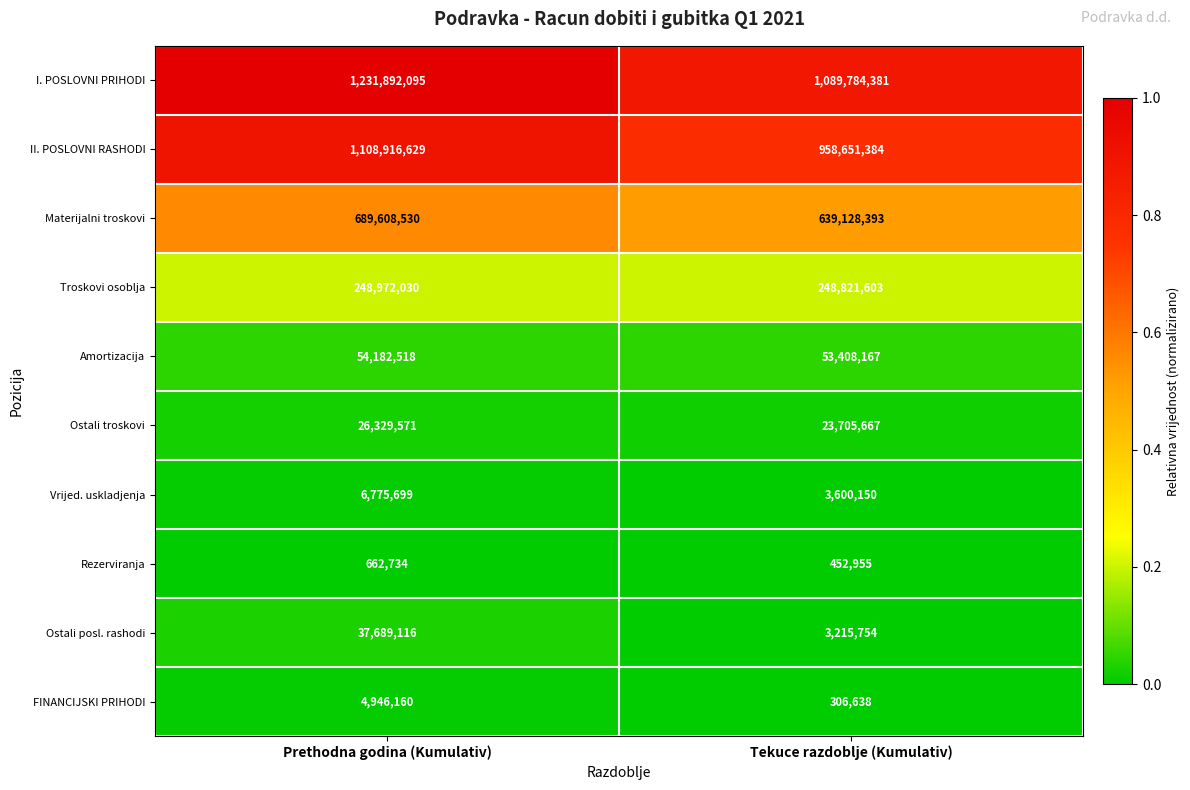

Rank the series by their maximum value, from highest to lowest.

I. POSLOVNI PRIHODI, II. POSLOVNI RASHODI, Materijalni troskovi, Troskovi osoblja, Amortizacija, Ostali posl. rashodi, Ostali troskovi, Vrijed. uskladjenja, FINANCIJSKI PRIHODI, Rezerviranja